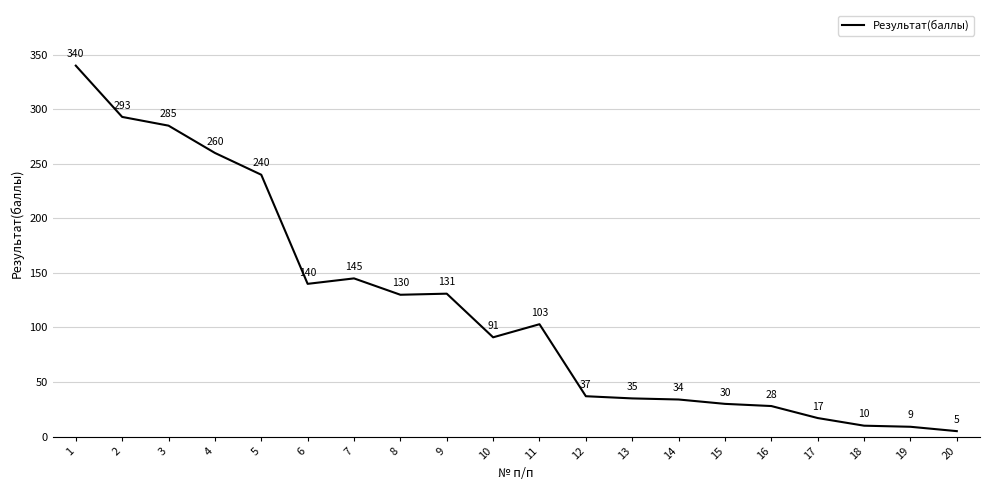

The value at 11 is 103. True or false?

True